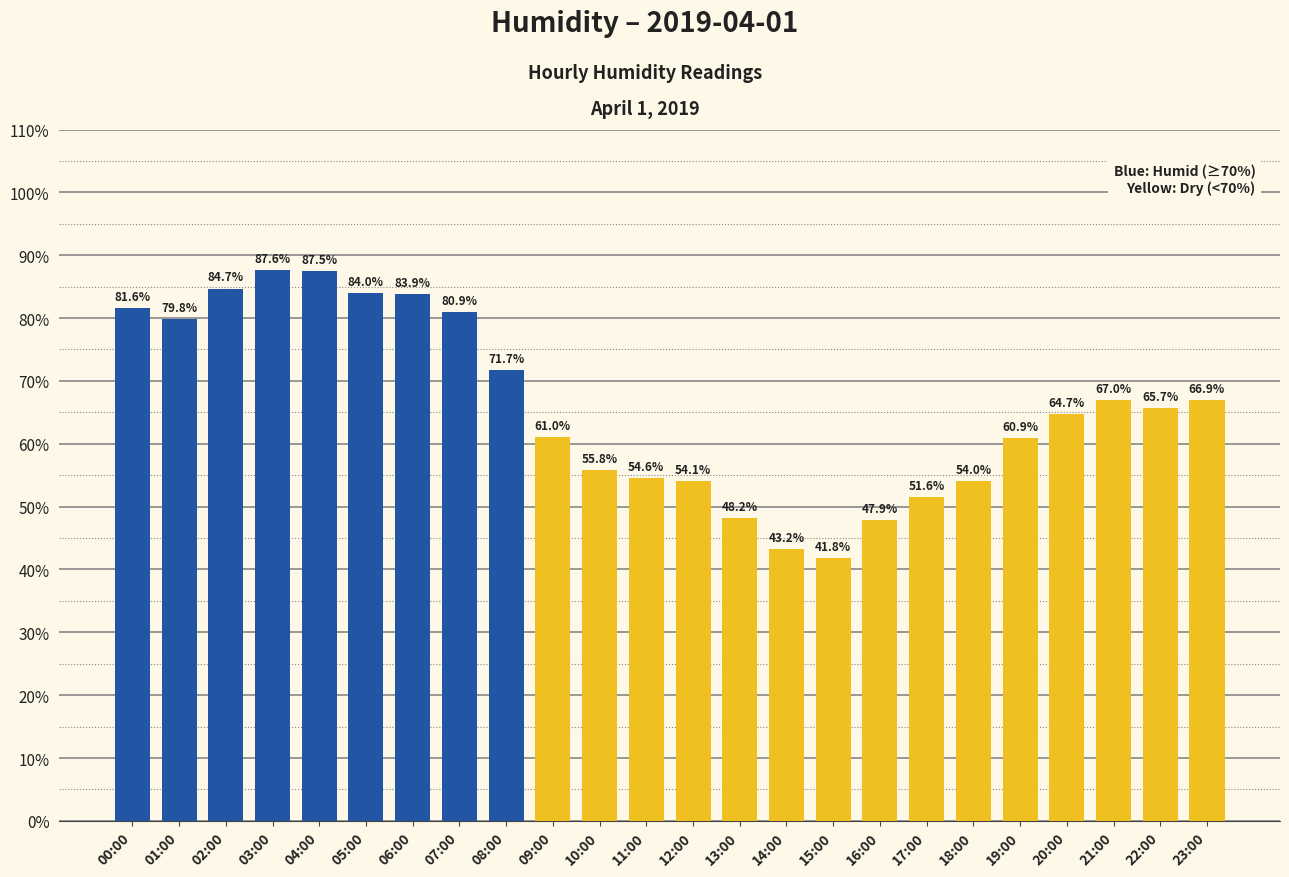

What is the maximum value shown in the chart?

87.6